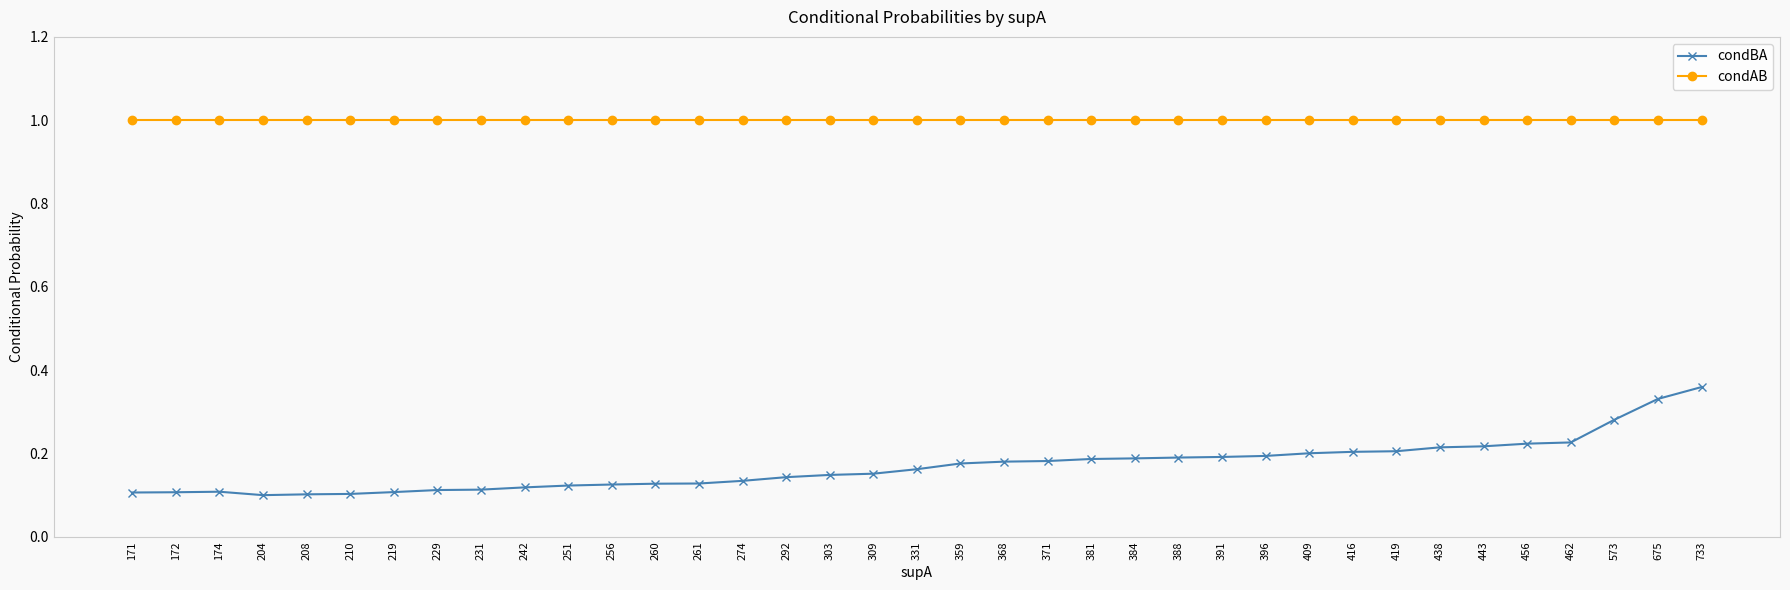

What is the sum of the condAB values at 388 and 573?

2.0